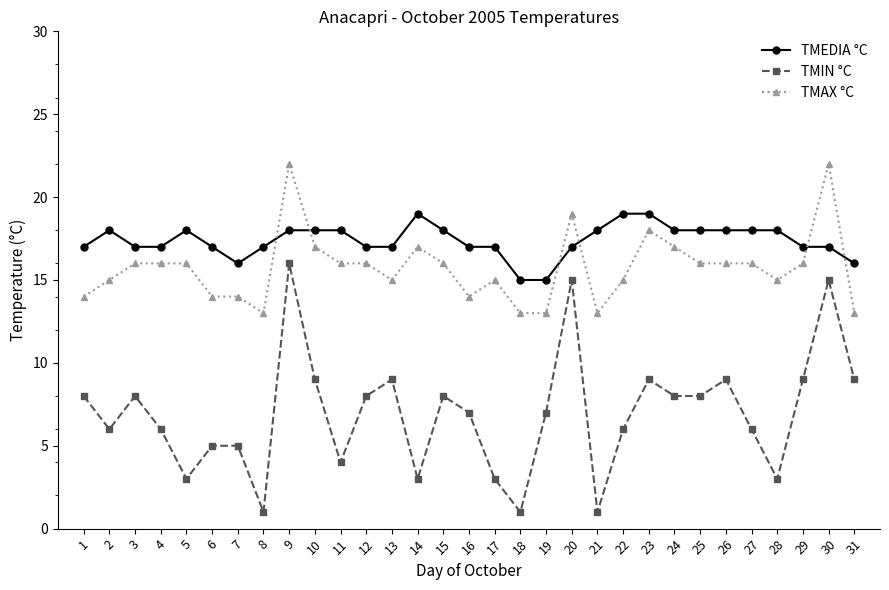

What is the difference between the maximum and minimum values in the TMEDIA °C series?

4